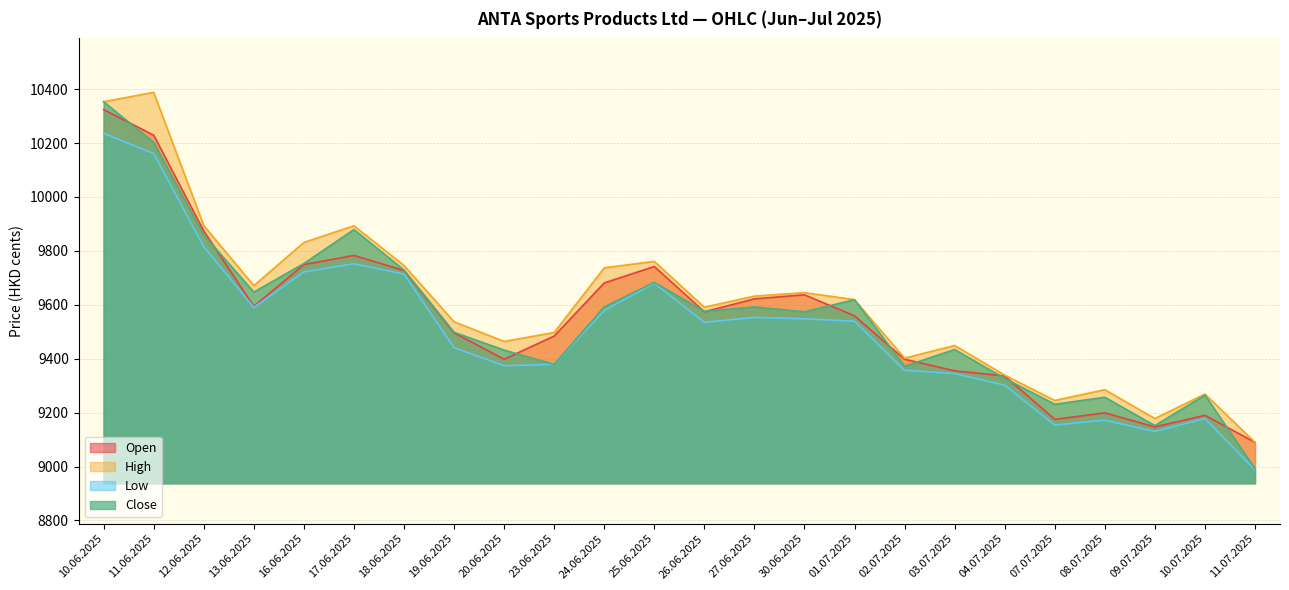

How many values in the Low series are below 9539?

12